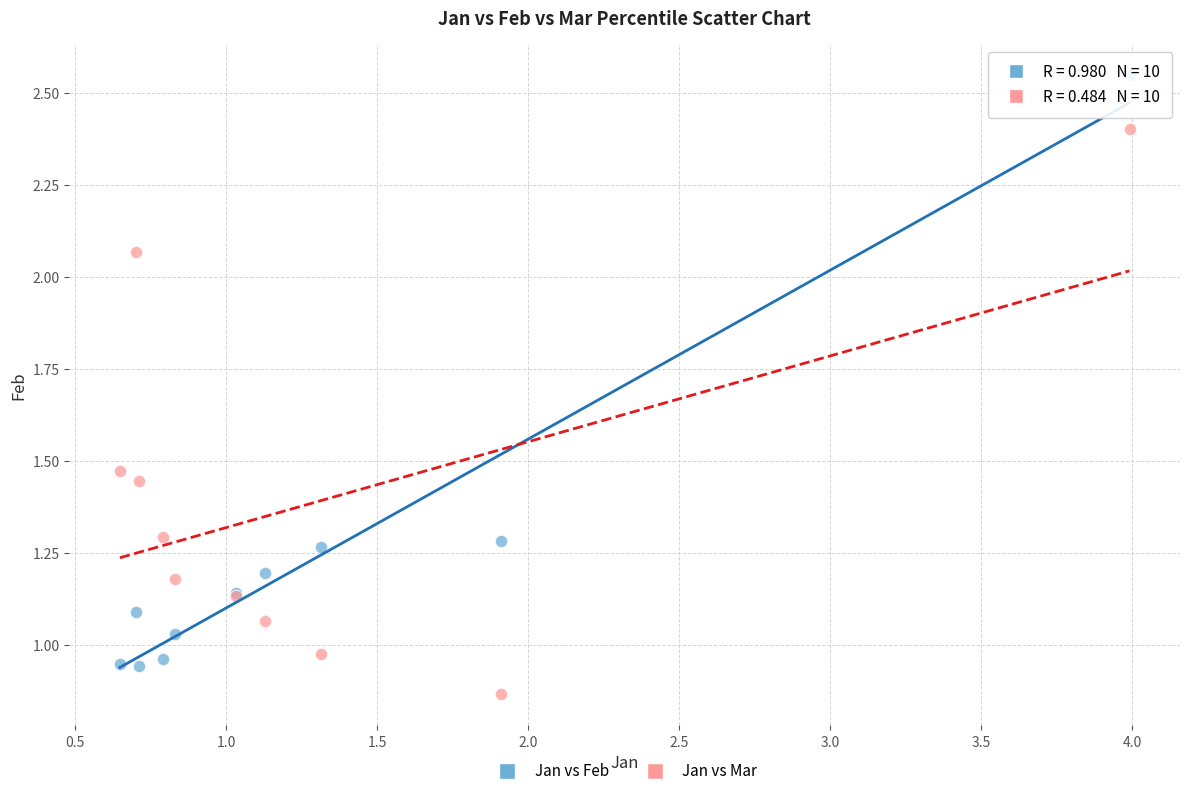

Which series contains the lowest Y value?

Jan vs Mar